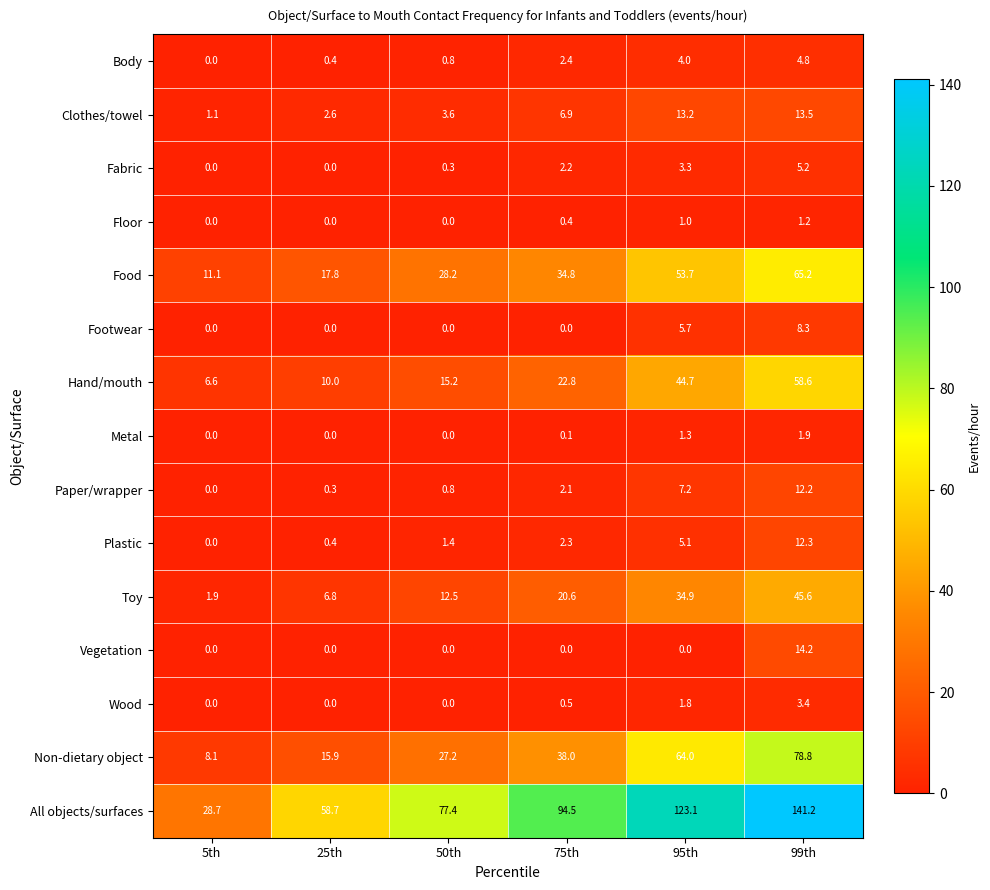

True or false: Footwear has a value of 0.0 at 75th.

True